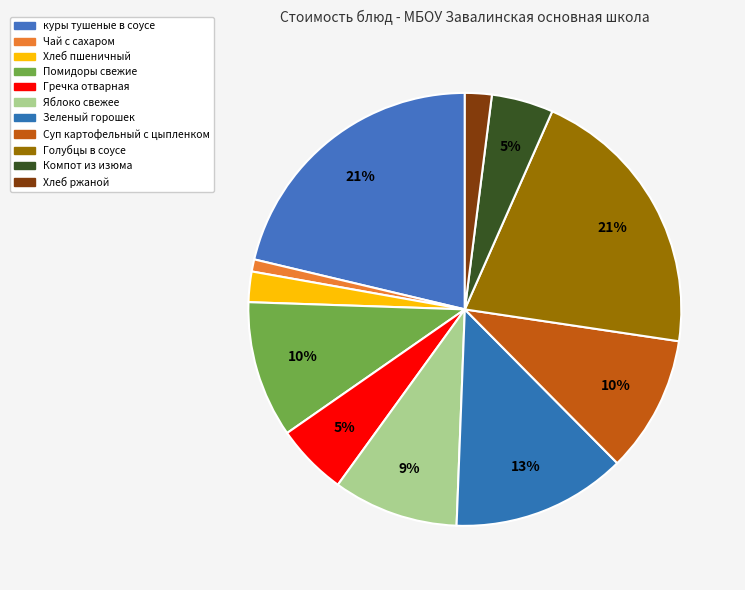

Is there any slice that represents more than half of the pie?

No